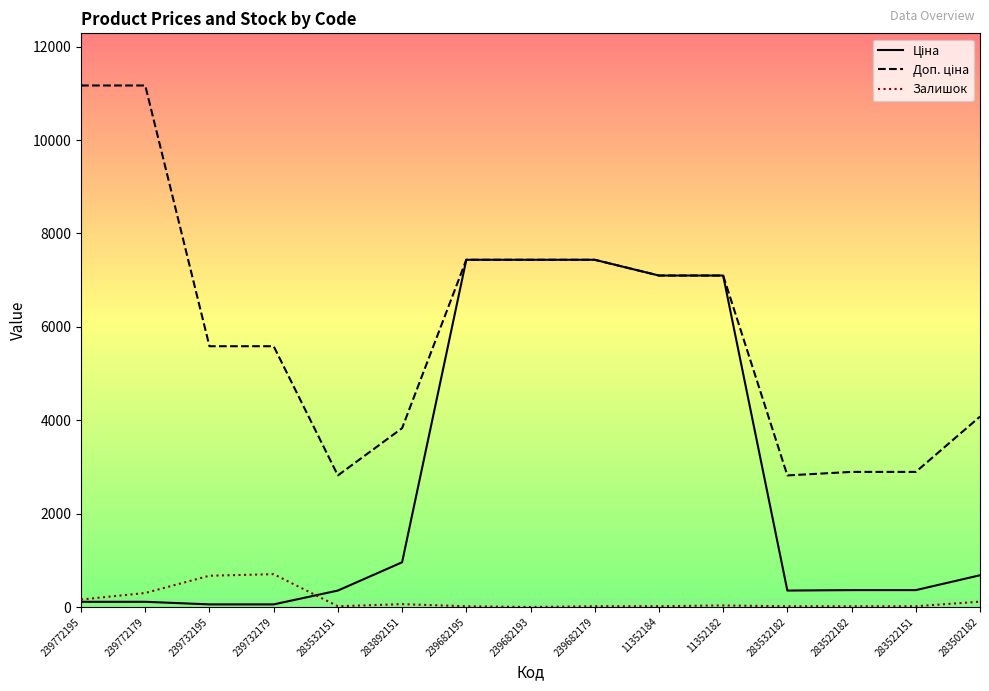

What is the spread (max minus min) of values at 239682193?

7436.2